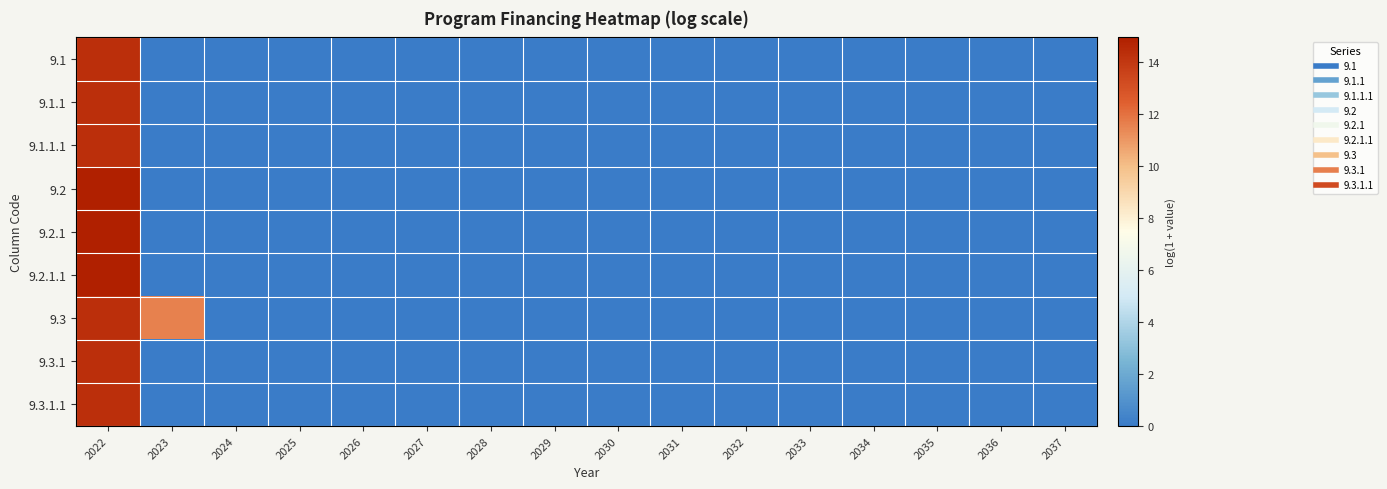

Reading right to left, transcribe all the data shown in this chart.

9.1: 2037=0.0	2036=0.0	2035=0.0	2034=0.0	2033=0.0	2032=0.0	2031=0.0	2030=0.0	2029=0.0	2028=0.0	2027=0.0	2026=0.0	2025=0.0	2024=0.0	2023=0.0	2022=14.3
9.1.1: 2037=0.0	2036=0.0	2035=0.0	2034=0.0	2033=0.0	2032=0.0	2031=0.0	2030=0.0	2029=0.0	2028=0.0	2027=0.0	2026=0.0	2025=0.0	2024=0.0	2023=0.0	2022=14.3
9.1.1.1: 2037=0.0	2036=0.0	2035=0.0	2034=0.0	2033=0.0	2032=0.0	2031=0.0	2030=0.0	2029=0.0	2028=0.0	2027=0.0	2026=0.0	2025=0.0	2024=0.0	2023=0.0	2022=14.3
9.2: 2037=0.0	2036=0.0	2035=0.0	2034=0.0	2033=0.0	2032=0.0	2031=0.0	2030=0.0	2029=0.0	2028=0.0	2027=0.0	2026=0.0	2025=0.0	2024=0.0	2023=0.0	2022=15.0
9.2.1: 2037=0.0	2036=0.0	2035=0.0	2034=0.0	2033=0.0	2032=0.0	2031=0.0	2030=0.0	2029=0.0	2028=0.0	2027=0.0	2026=0.0	2025=0.0	2024=0.0	2023=0.0	2022=15.0
9.2.1.1: 2037=0.0	2036=0.0	2035=0.0	2034=0.0	2033=0.0	2032=0.0	2031=0.0	2030=0.0	2029=0.0	2028=0.0	2027=0.0	2026=0.0	2025=0.0	2024=0.0	2023=0.0	2022=15.0
9.3: 2037=0.0	2036=0.0	2035=0.0	2034=0.0	2033=0.0	2032=0.0	2031=0.0	2030=0.0	2029=0.0	2028=0.0	2027=0.0	2026=0.0	2025=0.0	2024=0.0	2023=11.6	2022=14.4
9.3.1: 2037=0.0	2036=0.0	2035=0.0	2034=0.0	2033=0.0	2032=0.0	2031=0.0	2030=0.0	2029=0.0	2028=0.0	2027=0.0	2026=0.0	2025=0.0	2024=0.0	2023=0.0	2022=14.4
9.3.1.1: 2037=0.0	2036=0.0	2035=0.0	2034=0.0	2033=0.0	2032=0.0	2031=0.0	2030=0.0	2029=0.0	2028=0.0	2027=0.0	2026=0.0	2025=0.0	2024=0.0	2023=0.0	2022=14.4